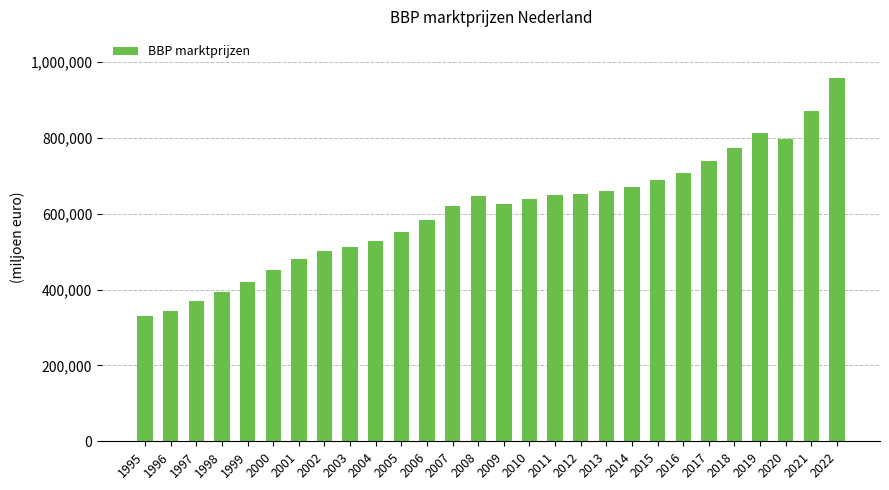

What is the difference between the values at 2002 and 2011?

149222